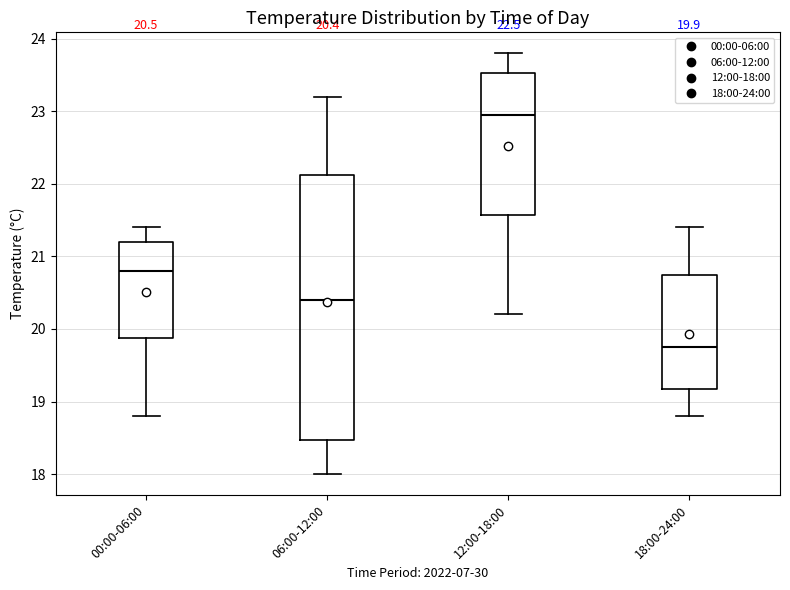

Which box is the tallest, from its lower edge to its upper edge?

06:00-12:00